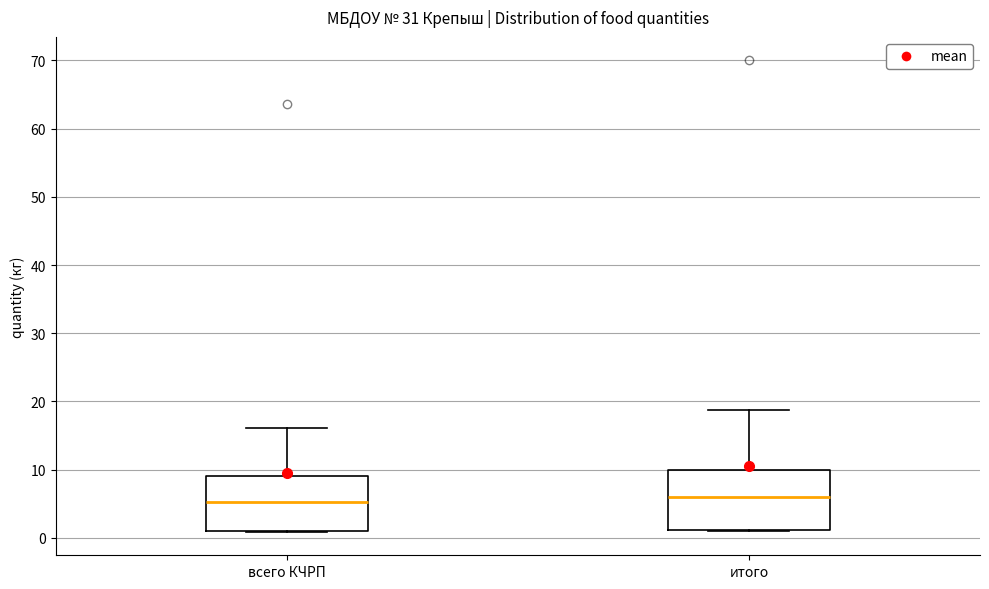

Reading left to right, read every box against the y-axis: the position of its median line, the range the box covers, and the ends of its whiskers. The values are not printed on the chart, so give them approximately, as read against the axis.

всего КЧРП: median 5, box 1 to 9, whiskers 1 to 16
итого: median 6, box 1 to 10, whiskers 1 to 19